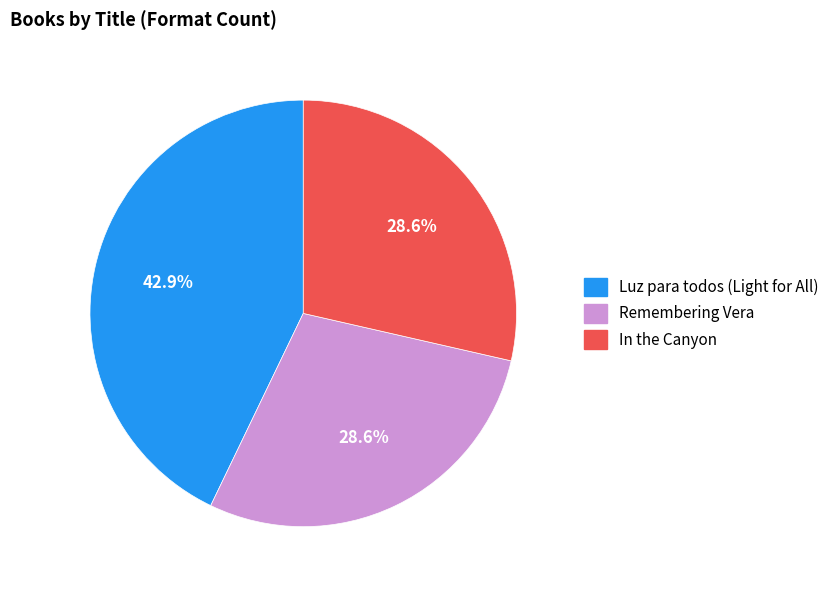

The In the Canyon slice represents 29% of the pie. True or false?

True